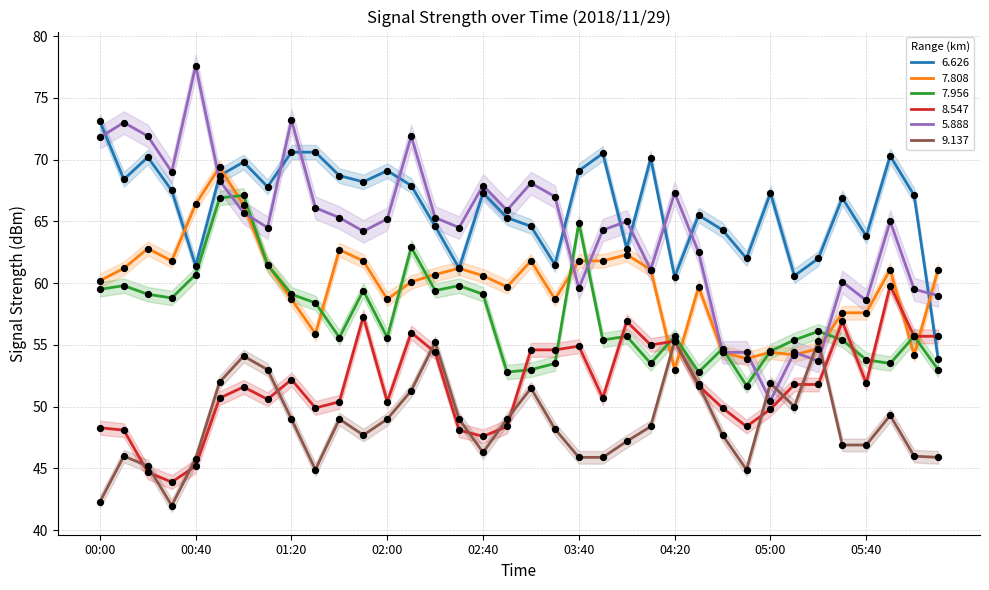

At how many categories does at least one series exceed 66?

25